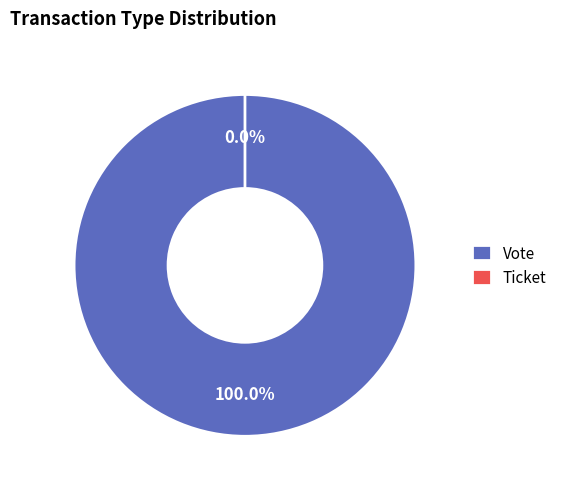

Which category has the biggest portion of the pie?

Vote